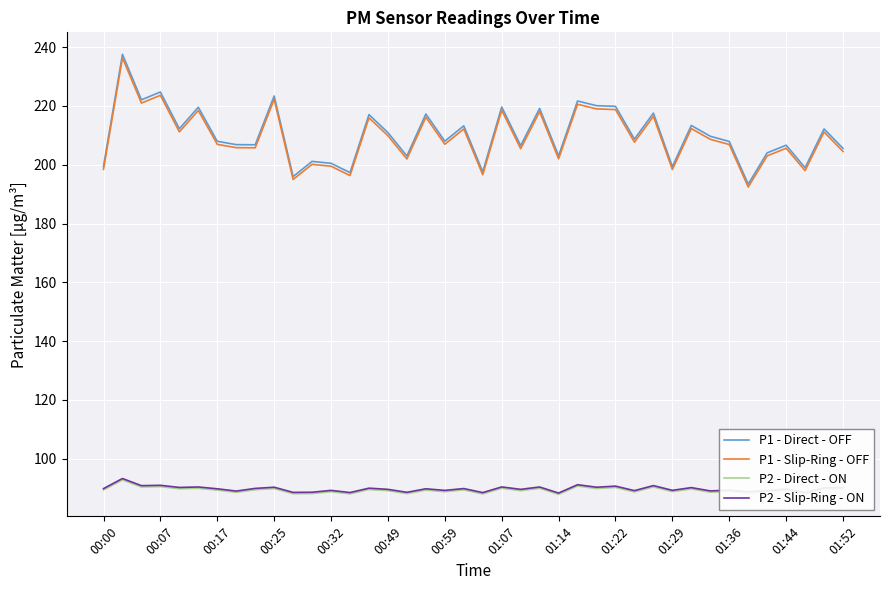

Which series has the widest spread of values?

P1 - Direct - OFF